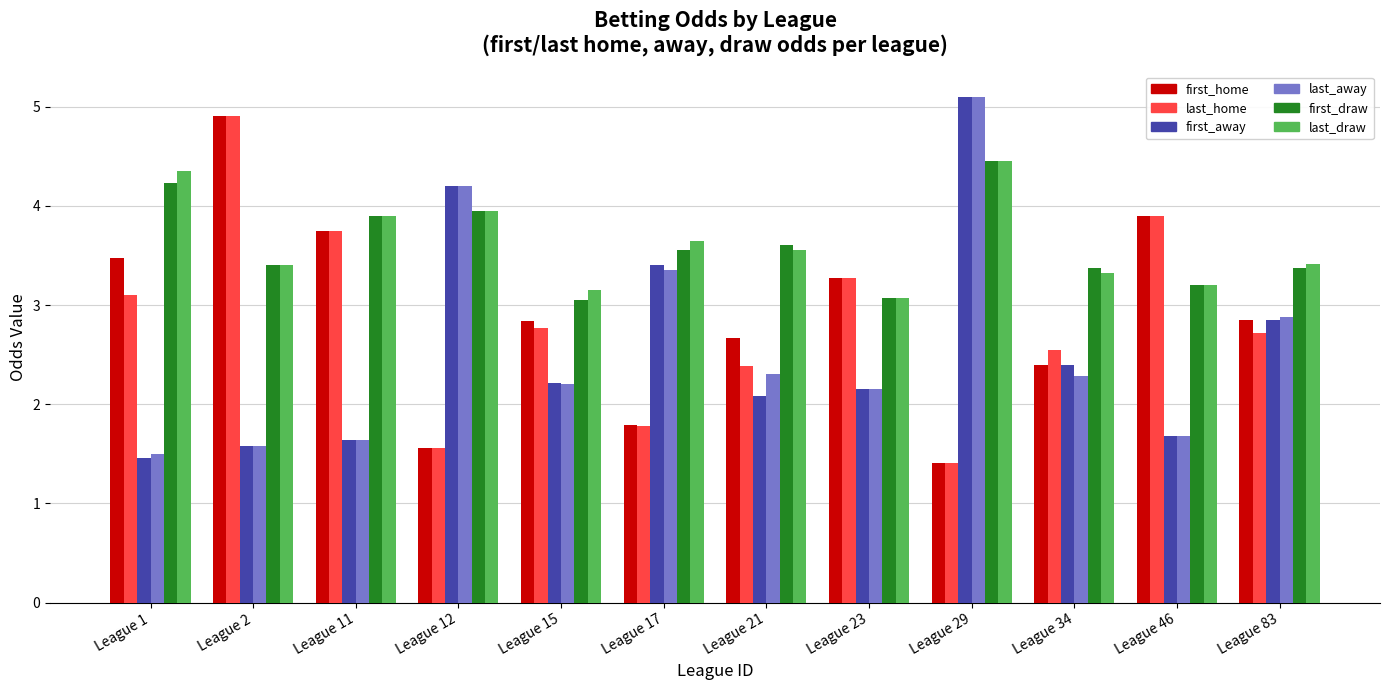

Count the number of data series in this chart.

6